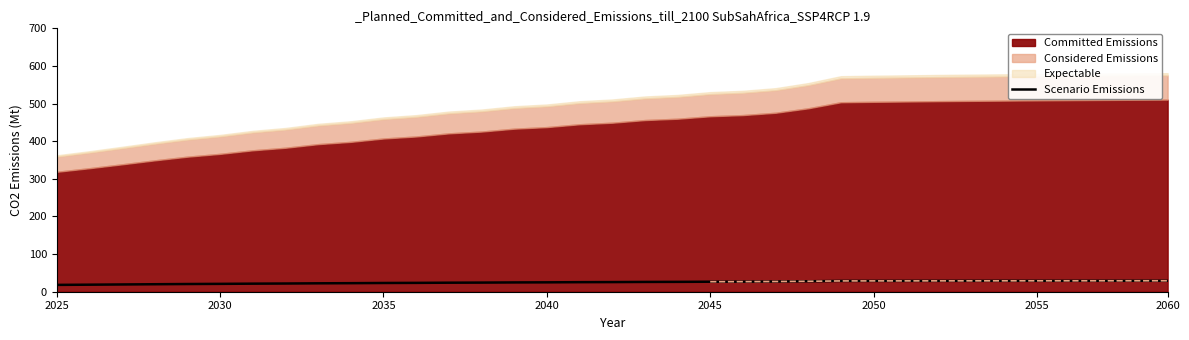

What is the minimum value for Scenario Emissions?

18.2